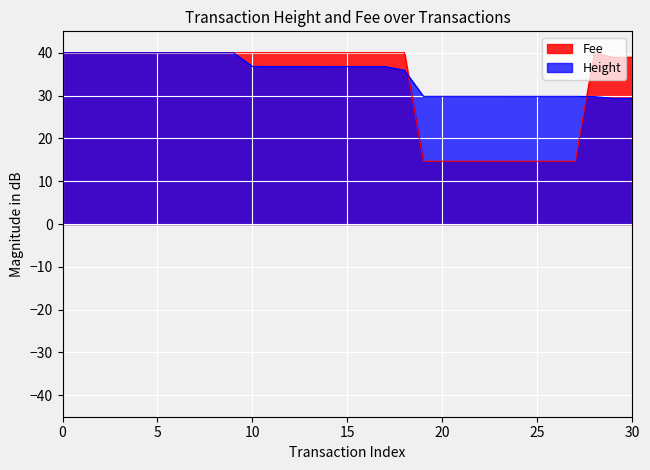

True or false: Height has more than 0 interior local peaks.

False